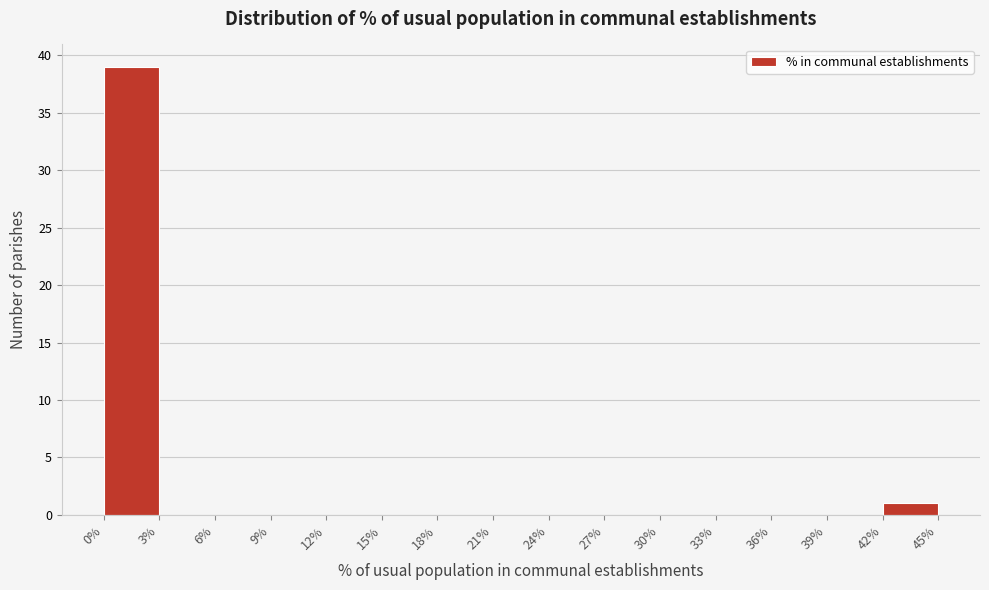

Reading left to right, transcribe this chart: for each bar, give the range it covers on the x-axis and its height. The values are not printed on the chart, so give them approximately, as read against the axis.

0% to 3%: 39
3% to 6%: 0
6% to 9%: 0
9% to 12%: 0
12% to 15%: 0
15% to 18%: 0
18% to 21%: 0
21% to 24%: 0
24% to 27%: 0
27% to 30%: 0
30% to 33%: 0
33% to 36%: 0
36% to 39%: 0
39% to 42%: 0
42% to 45%: 1